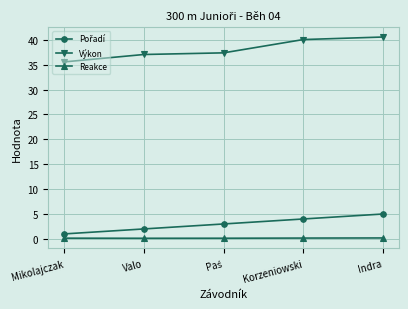

Which series has the widest spread of values?

Výkon